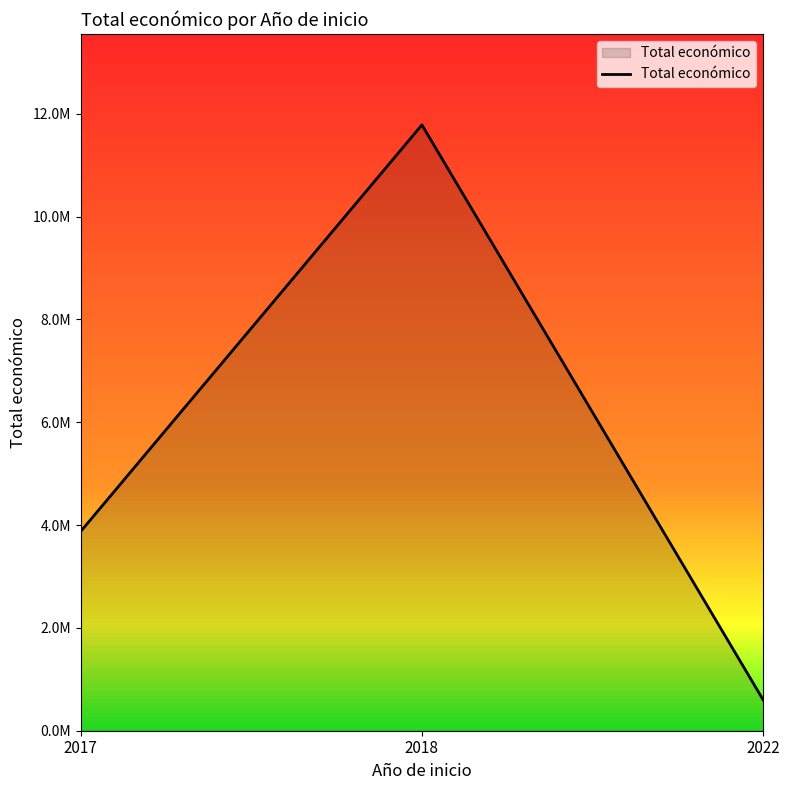

What is the difference between the values at 2017 and 2018?

7909305